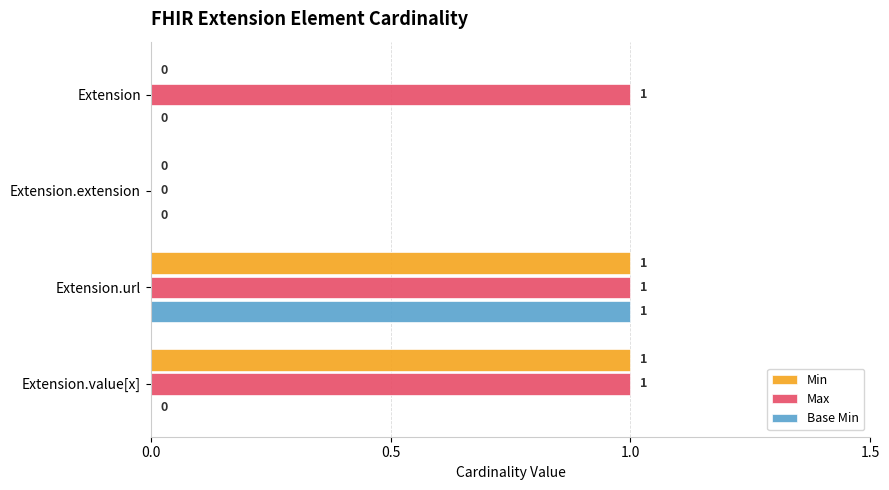

The Min series shows -1 at Extension.extension. True or false?

False